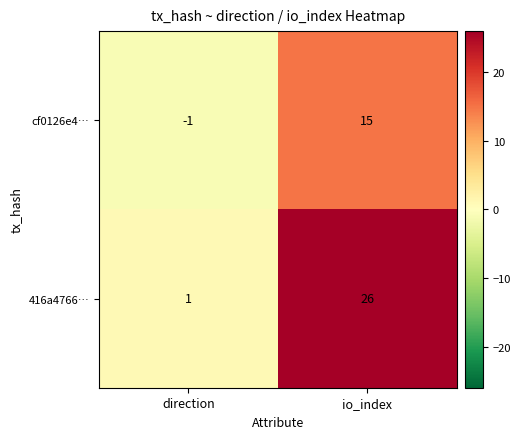

What is the difference between the highest and lowest values at io_index?

11